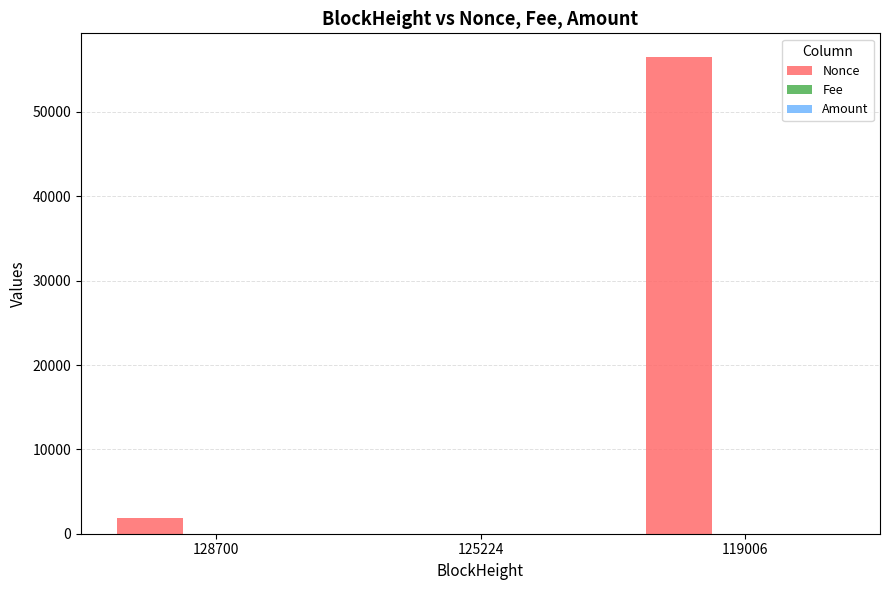

The Nonce series shows 56491.0 at 119006. True or false?

True